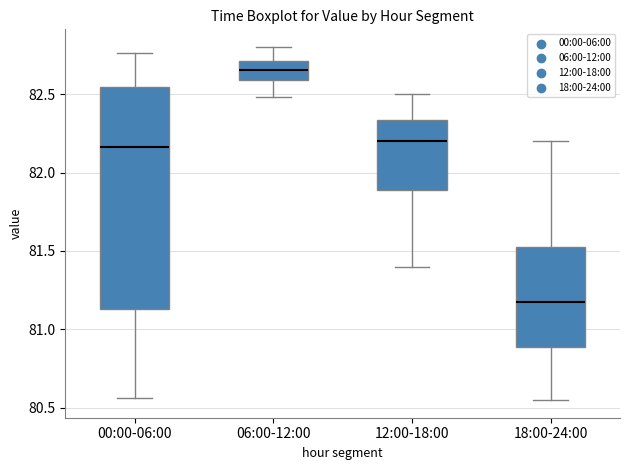

Comparing the boxes themselves (not the whiskers), which one is the tallest?

00:00-06:00